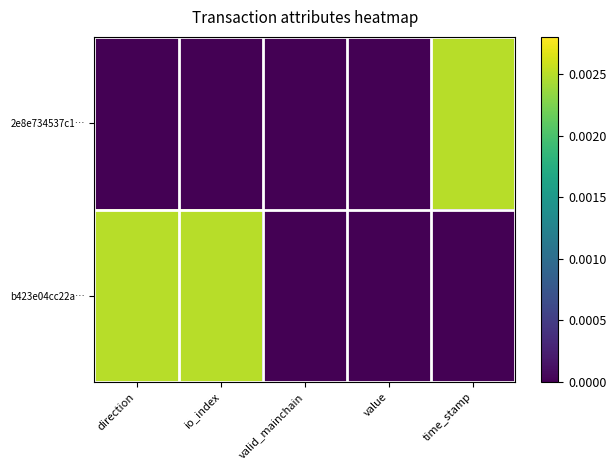

Which has a higher value, time_stamp or direction?

time_stamp